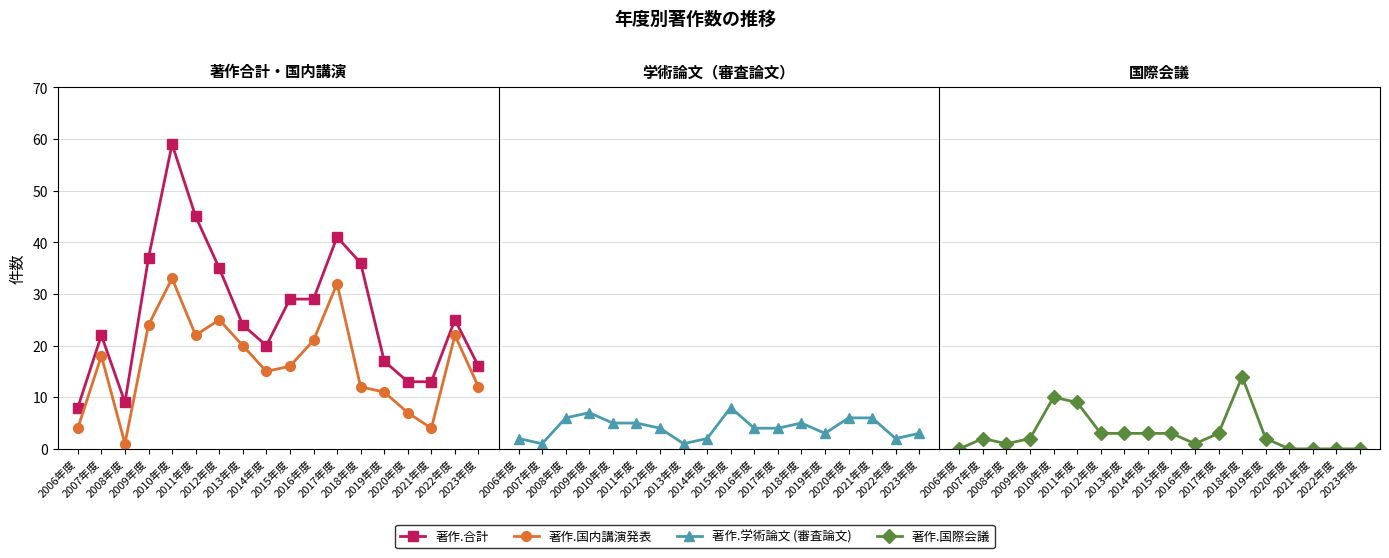

After their last crossing, which series has the higher values: 著作.国内講演発表 or 著作.国際会議?

著作.国内講演発表